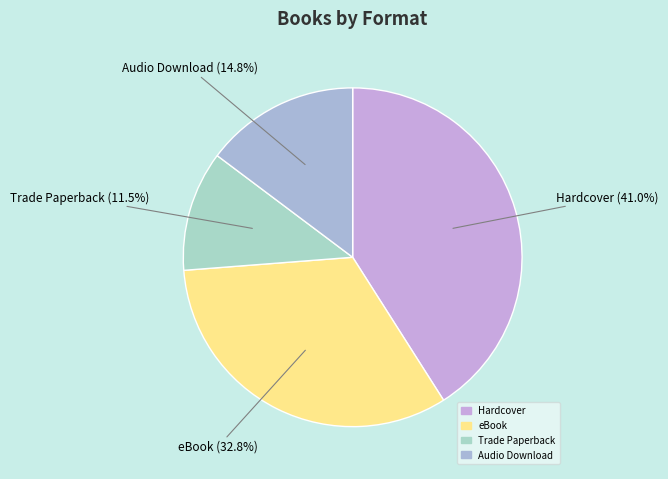

Which category has the smallest portion of the pie?

Trade Paperback